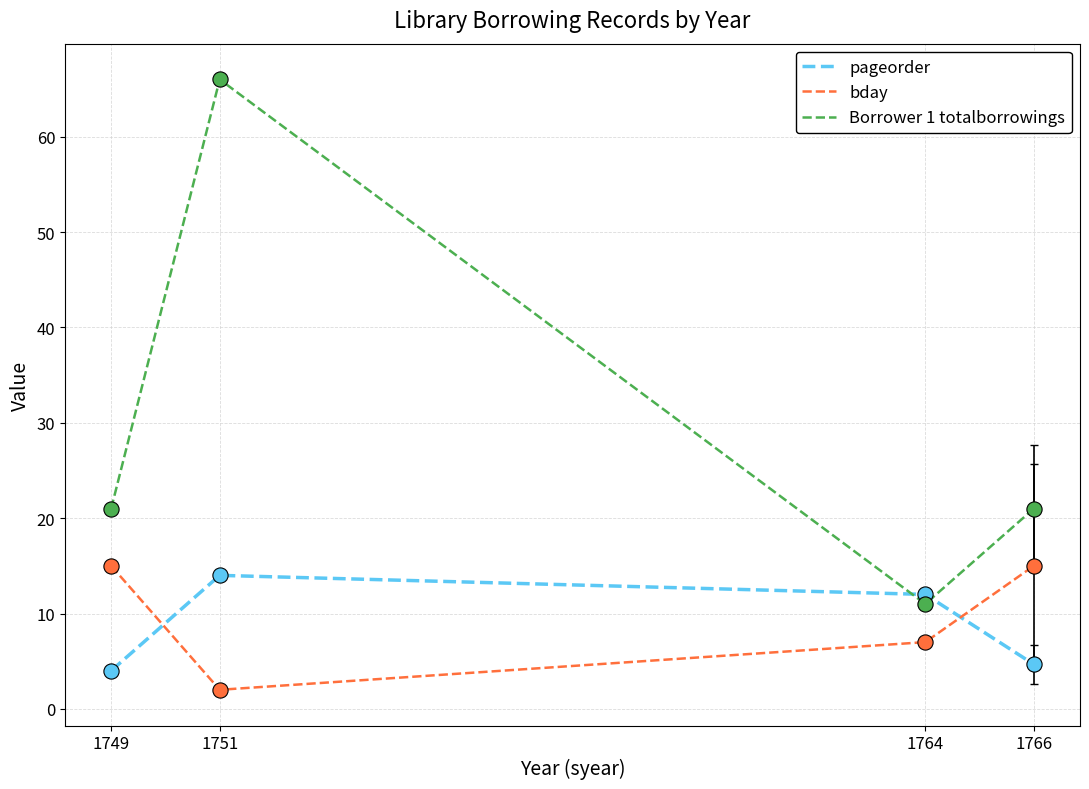

What are all the series names shown in the legend?

pageorder, bday, Borrower 1 totalborrowings